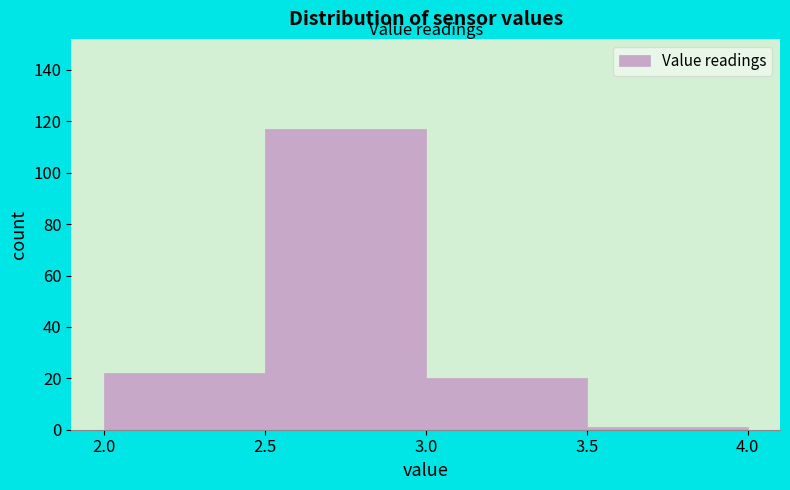

Reading left to right, list every bar in this chart as the range it spans on the x-axis followed by its height. The values are not printed on the chart, so give them approximately, as read against the axis.

2.0 to 2.5: 22
2.5 to 3.0: 118
3.0 to 3.5: 20
3.5 to 4.0: under 2